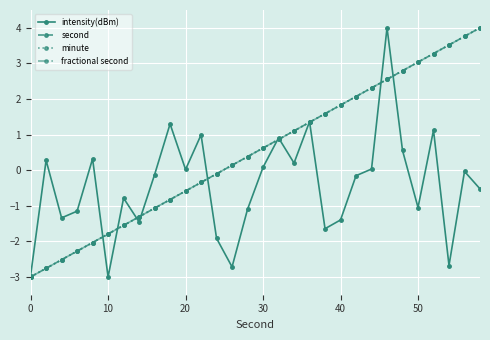

Reading left to right, list all the values displayed in this chart.

intensity(dBm): -3.0	0.3	-1.3	-1.2	0.3	-3.0	-0.8	-1.5	-0.1	1.3	0.0	1.0	-1.9	-2.7	-1.1	0.1	0.9	0.2	1.4	-1.6	-1.4	-0.2	0.0	4.0	0.6	-1.0	1.1	-2.7	-0.0	-0.5
second: -3.0	-2.8	-2.5	-2.3	-2.0	-1.8	-1.6	-1.3	-1.1	-0.8	-0.6	-0.3	-0.1	0.1	0.4	0.6	0.9	1.1	1.3	1.6	1.8	2.1	2.3	2.6	2.8	3.0	3.3	3.5	3.8	4.0
minute: -3.0	-2.8	-2.5	-2.3	-2.0	-1.8	-1.6	-1.3	-1.1	-0.8	-0.6	-0.3	-0.1	0.1	0.4	0.6	0.9	1.1	1.3	1.6	1.8	2.1	2.3	2.6	2.8	3.0	3.3	3.5	3.8	4.0
fractional second: -3.0	-2.8	-2.5	-2.3	-2.0	-1.8	-1.6	-1.3	-1.1	-0.8	-0.6	-0.3	-0.1	0.1	0.4	0.6	0.9	1.1	1.3	1.6	1.8	2.1	2.3	2.6	2.8	3.0	3.3	3.5	3.8	4.0